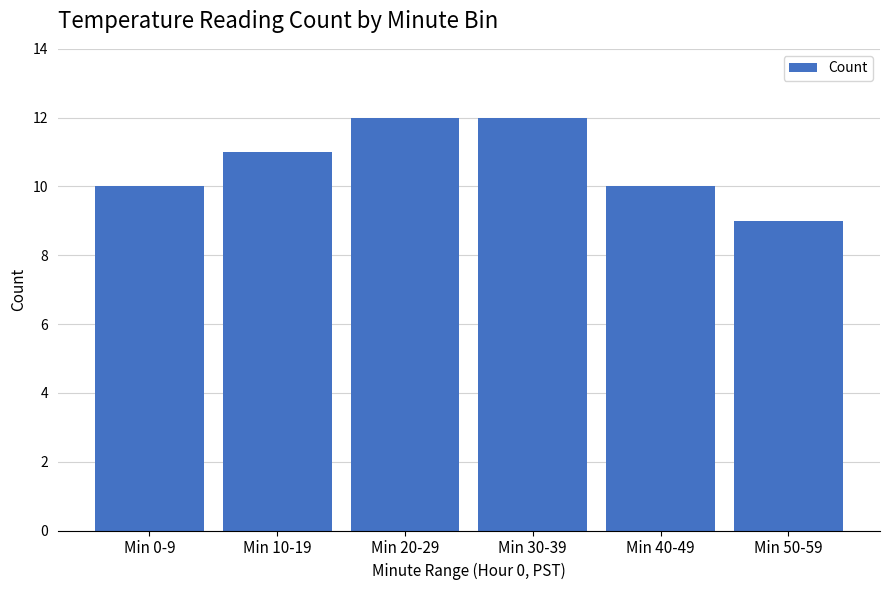

True or false: the data shows 21 at Min 30-39.

False